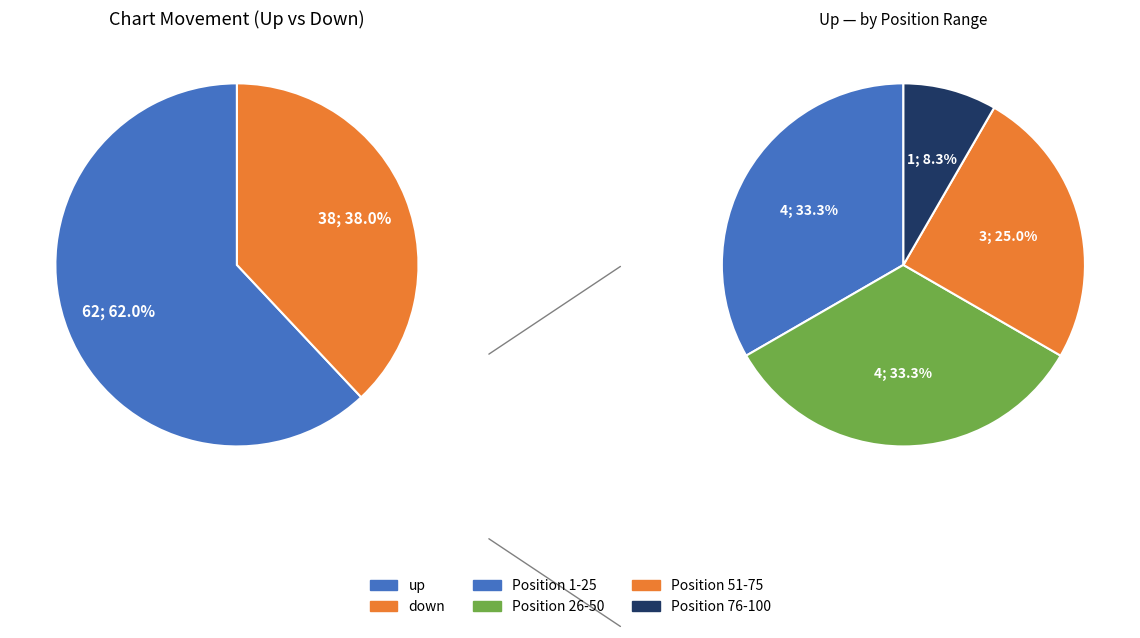

To the nearest percent, what is the difference between the largest and smallest slice percentages?

24%